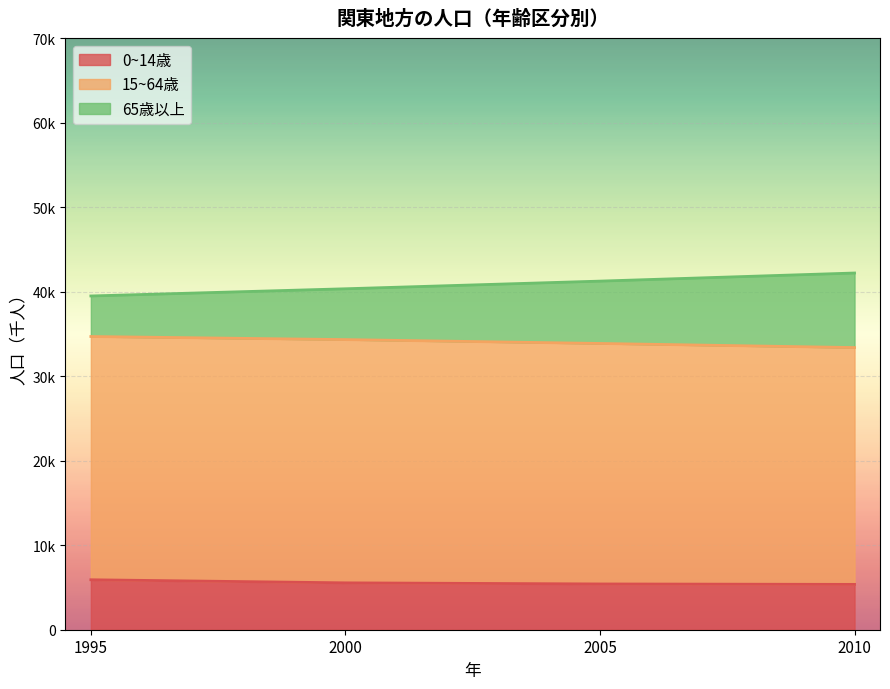

Does the chart display data point markers on the line(s)?

No